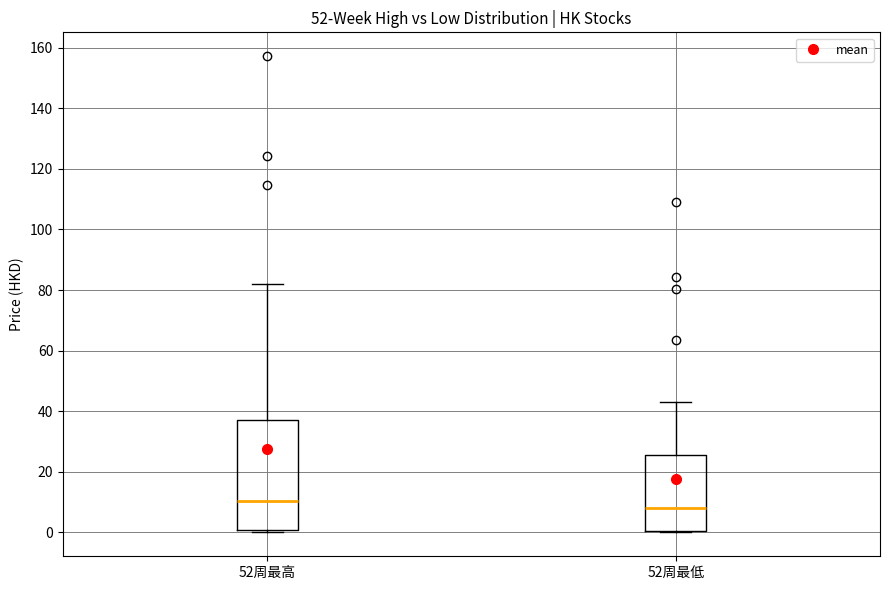

Reading left to right, transcribe this box plot: for each box, give where its median line is, the range the box spans, and where its two whiskers end, as read against the y-axis. The values are not printed on the chart, so give them approximately, as read against the axis.

52周最高: median 10, box 0 to 36, whiskers 0 (just below the box's lower edge) to 82
52周最低: median 8, box 0 to 26, whiskers 0 to 42